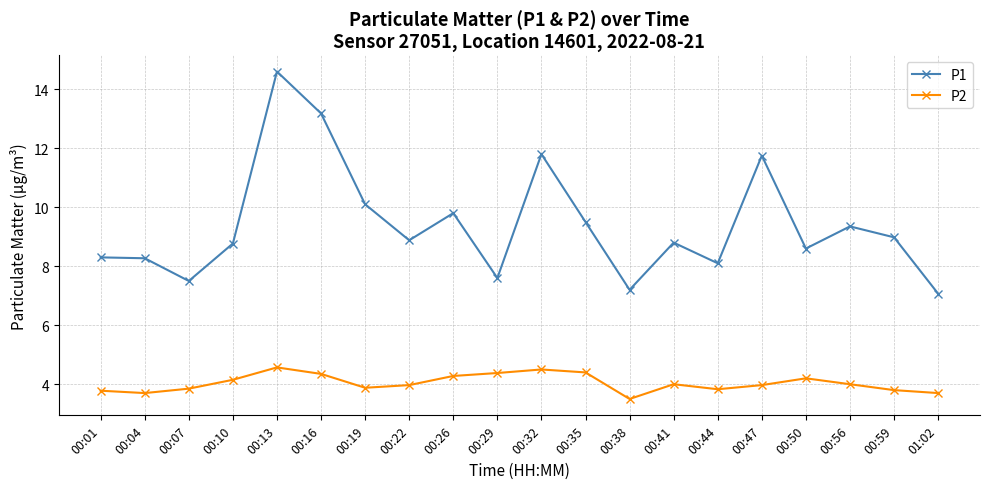

Rank the series at 00:22 from lowest to highest value.

P2, P1